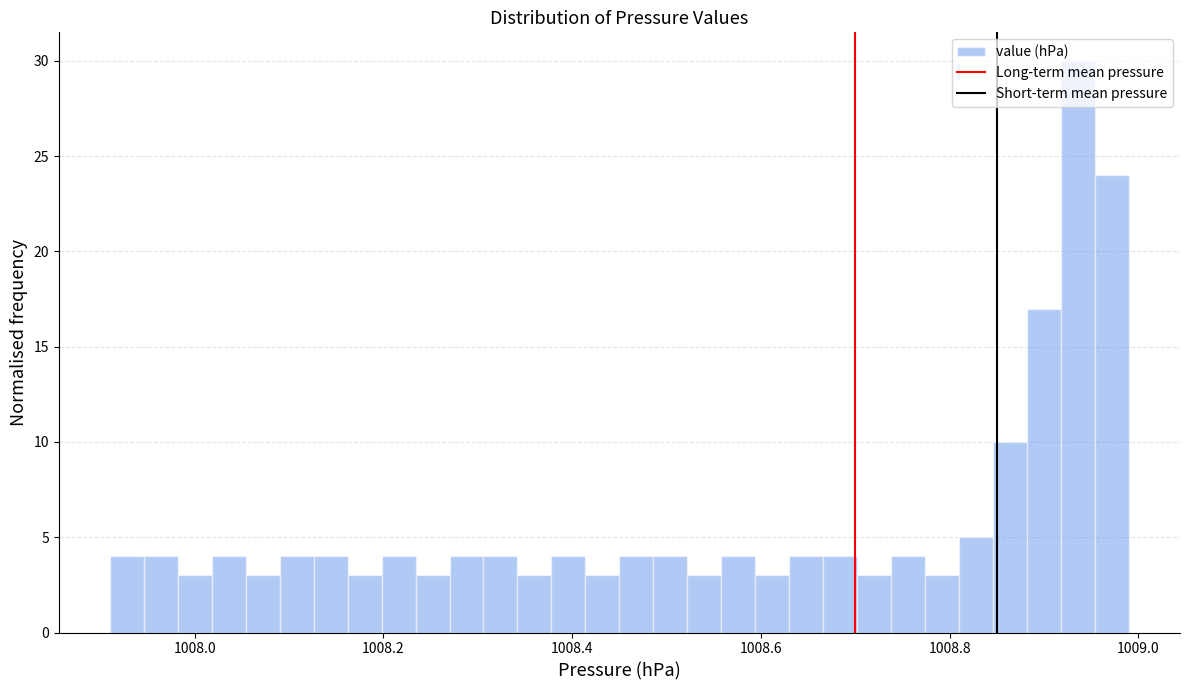

Read against the x-axis, roughly where is the centre of the tallest bar?

1008.94